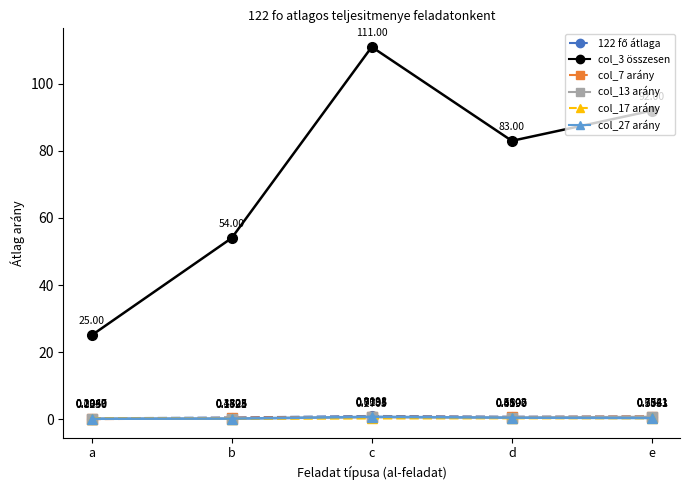

At which label is col_17 arány closest to 0?

b